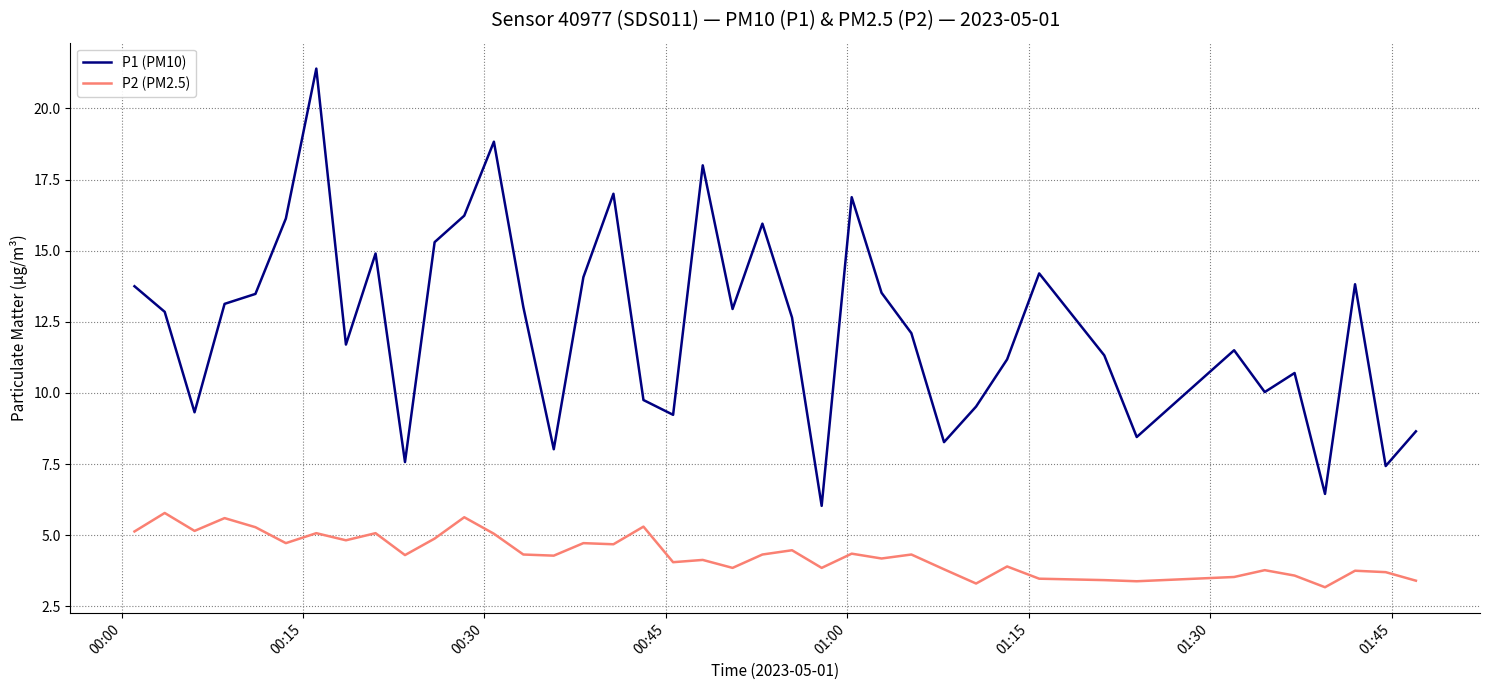

Rank the series by their maximum value, from highest to lowest.

P1 (PM10), P2 (PM2.5)